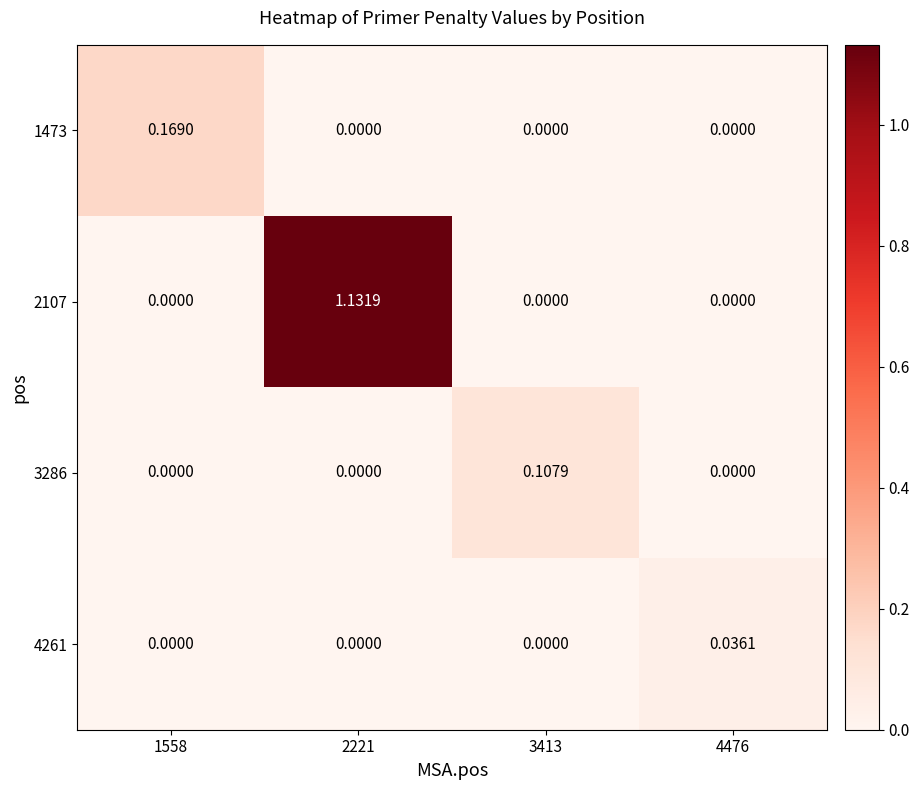

Between 1558 and 3413, which series saw the biggest shift?

1473